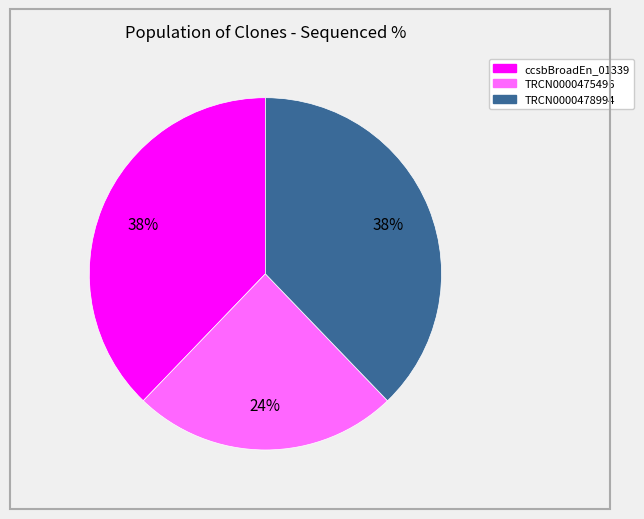

Combined, do TRCN0000475496 and TRCN0000478994 account for over 50%?

Yes